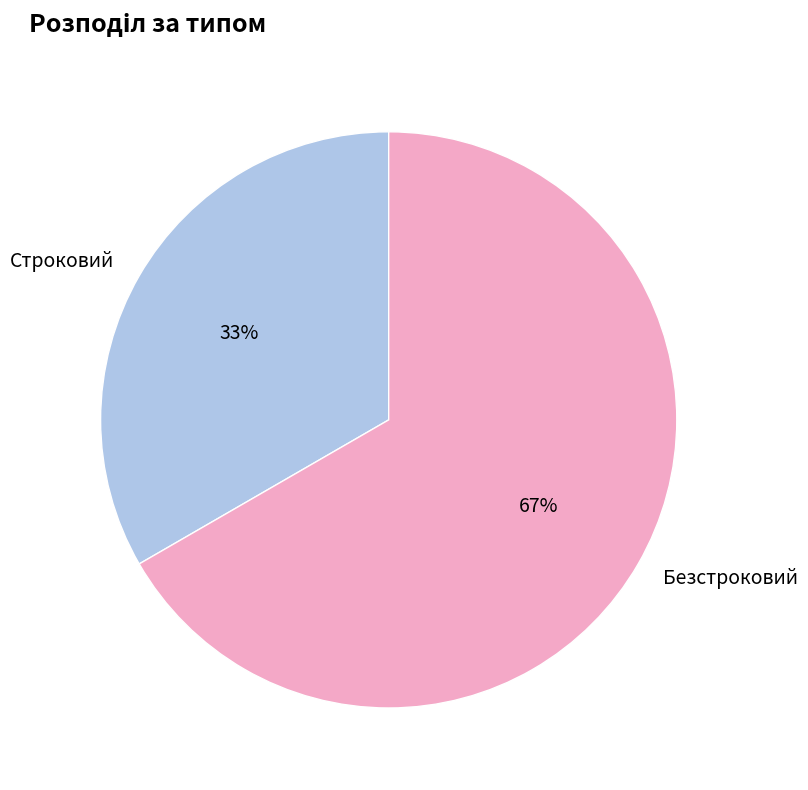

The Строковий slice represents 47% of the pie. True or false?

False